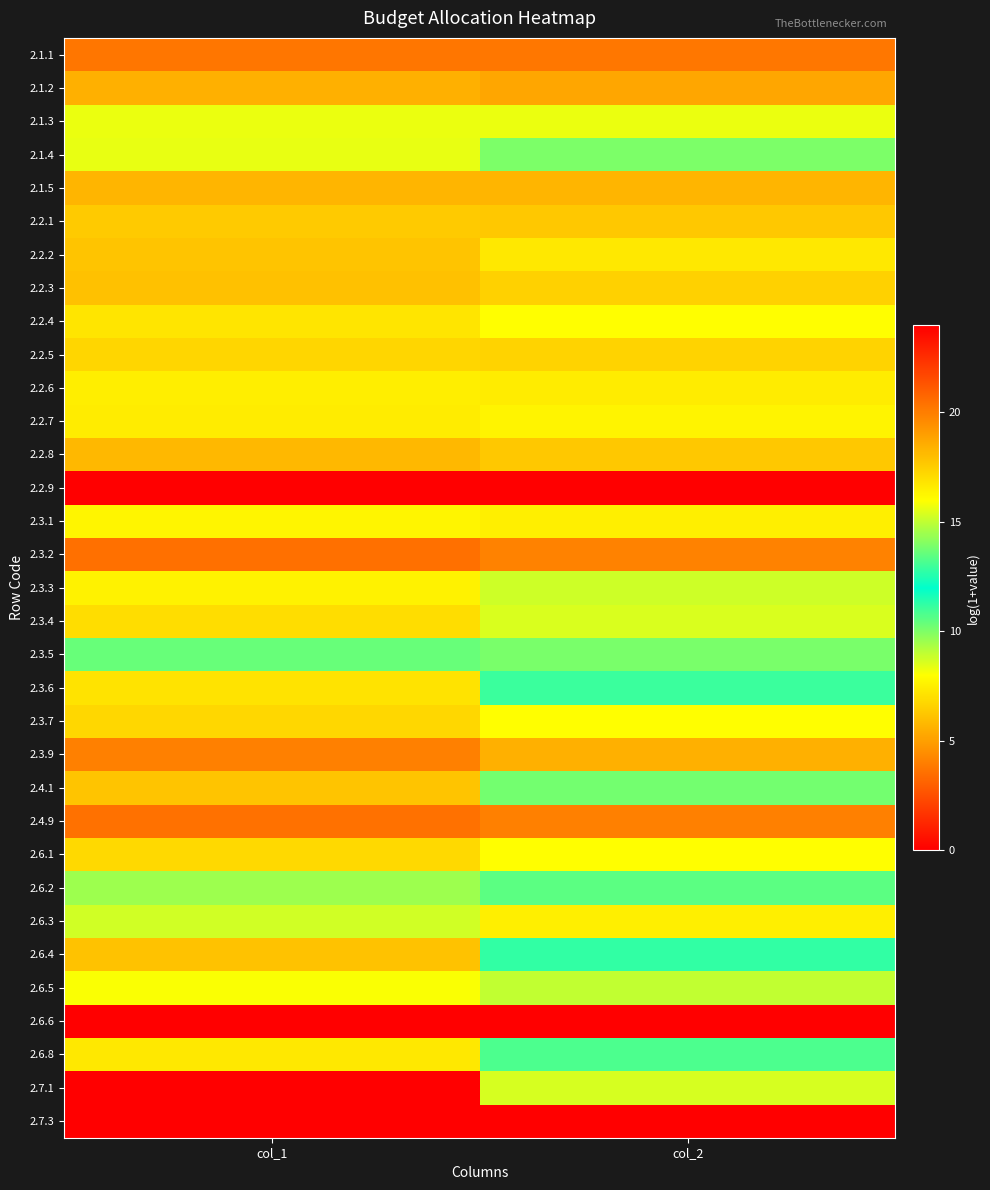

Reading left to right, transcribe all the data shown in this chart.

2.1.1: col_1=20.2	col_2=20.2
2.1.2: col_1=18.4	col_2=18.7
2.1.3: col_1=15.7	col_2=15.7
2.1.4: col_1=15.6	col_2=13.9
2.1.5: col_1=18.3	col_2=18.3
2.2.1: col_1=17.6	col_2=17.7
2.2.2: col_1=17.8	col_2=16.7
2.2.3: col_1=17.9	col_2=17.4
2.2.4: col_1=16.8	col_2=16.0
2.2.5: col_1=17.2	col_2=17.3
2.2.6: col_1=16.5	col_2=16.5
2.2.7: col_1=16.5	col_2=16.3
2.2.8: col_1=18.2	col_2=17.7
2.2.9: col_1=23.9	col_2=24.0
2.3.1: col_1=16.3	col_2=16.4
2.3.2: col_1=20.4	col_2=19.9
2.3.3: col_1=16.4	col_2=15.2
2.3.4: col_1=17.0	col_2=15.4
2.3.5: col_1=13.6	col_2=13.9
2.3.6: col_1=16.8	col_2=12.9
2.3.7: col_1=17.2	col_2=16.0
2.3.9: col_1=19.9	col_2=18.4
2.4.1: col_1=17.8	col_2=13.8
2.4.9: col_1=20.4	col_2=19.9
2.6.1: col_1=17.1	col_2=16.0
2.6.2: col_1=14.5	col_2=13.4
2.6.3: col_1=15.2	col_2=16.4
2.6.4: col_1=17.9	col_2=12.8
2.6.5: col_1=15.9	col_2=15.0
2.6.6: col_1=0.0	col_2=0.0
2.6.8: col_1=16.7	col_2=10.8
2.7.1: col_1=0.0	col_2=15.3
2.7.3: col_1=0.0	col_2=0.0